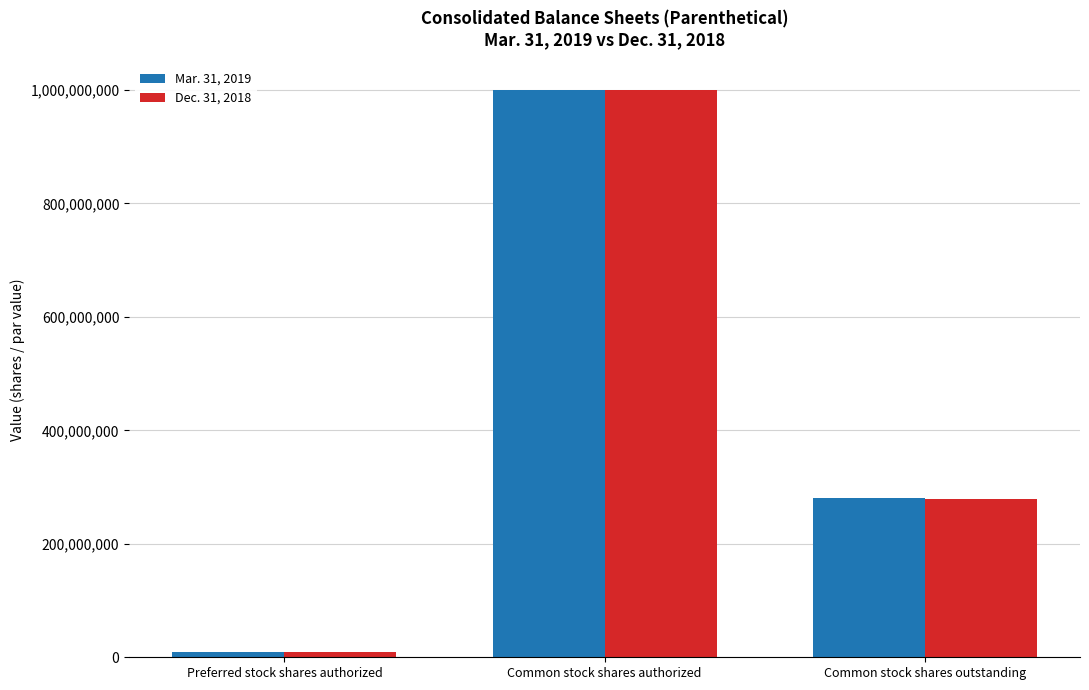

What is the average value of the Mar. 31, 2019 series?

430516333